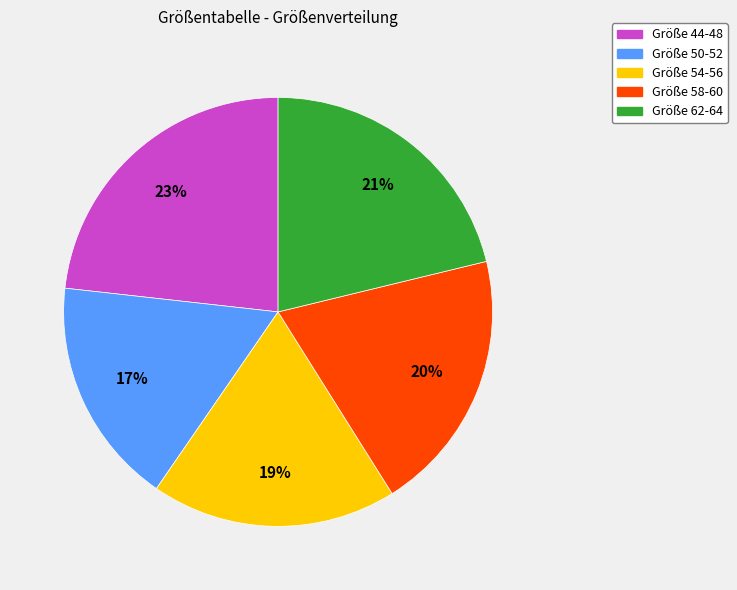

To the nearest percent, what is the average slice percentage?

20%